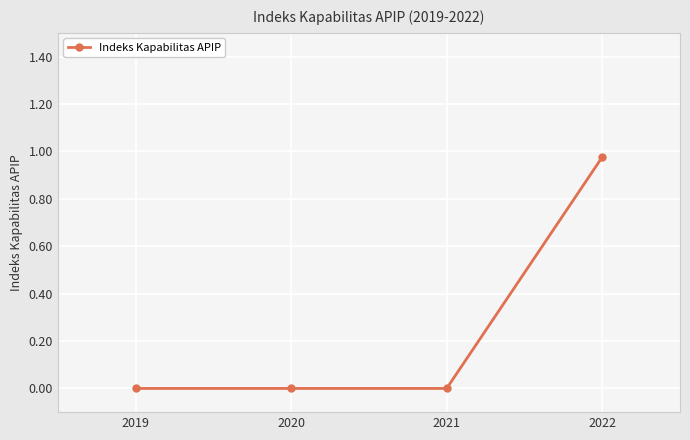

At which category does the chart reach its peak across all series?

2022